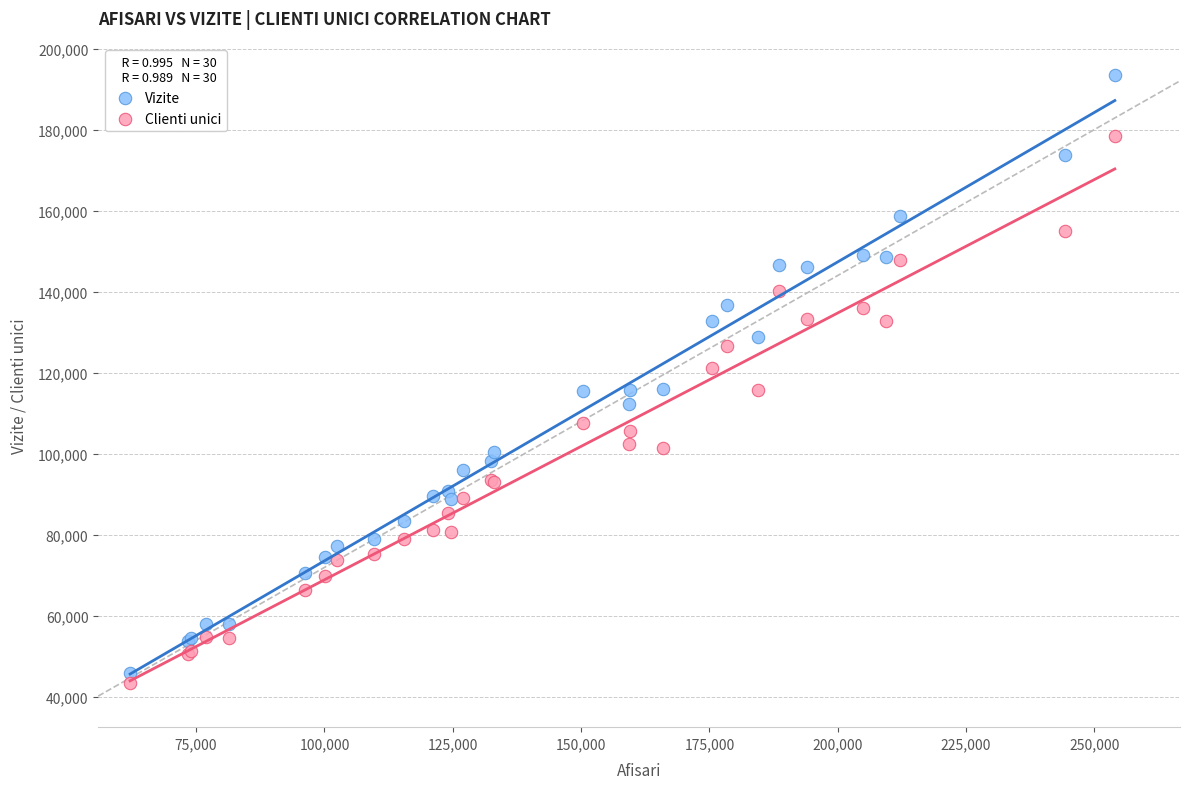

Which series has the widest spread of Y values?

Vizite